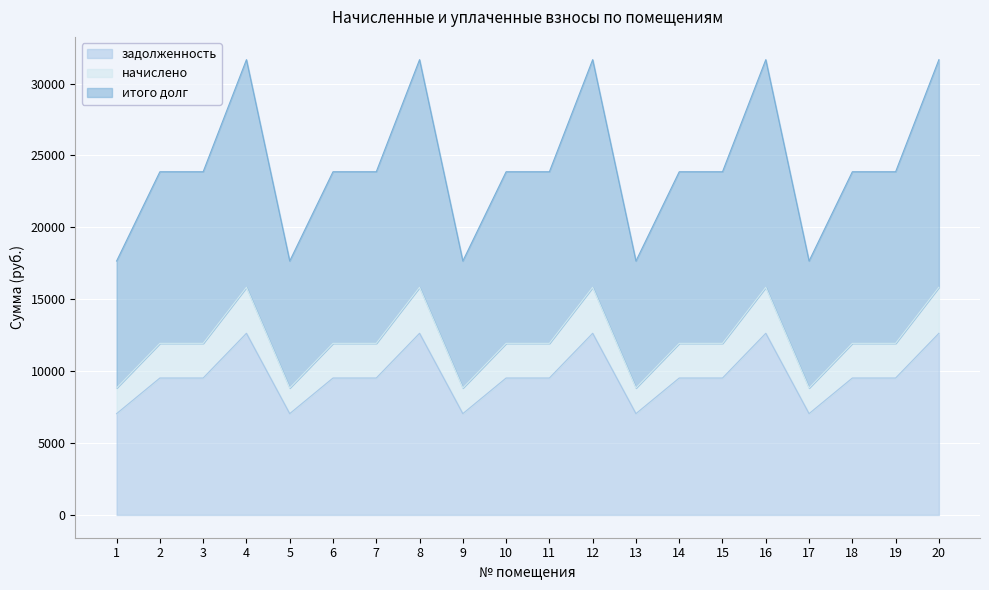

How many interior local valleys does the итого долг series have?

4